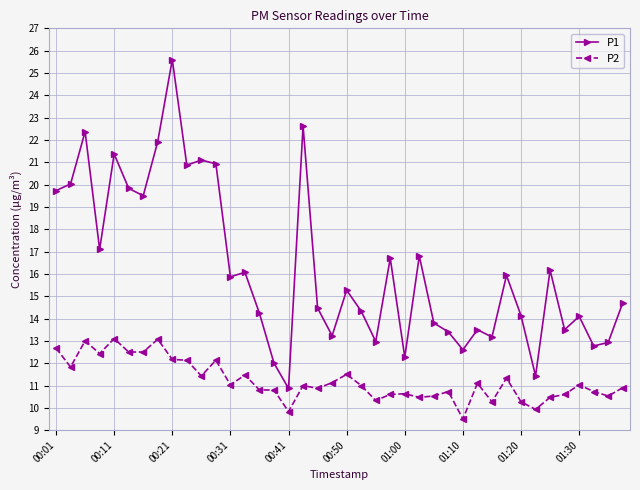

True or false: P1 has more than 0 points higher than both neighbors.

True